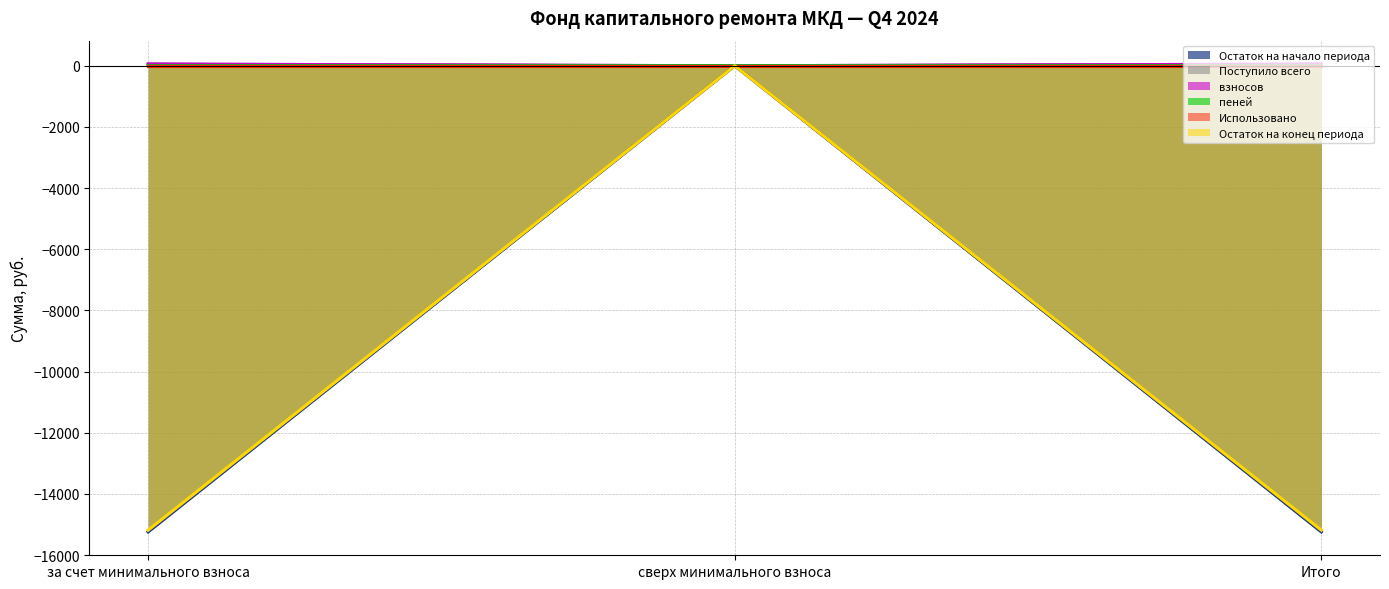

What is the maximum value shown in the chart?

55.3